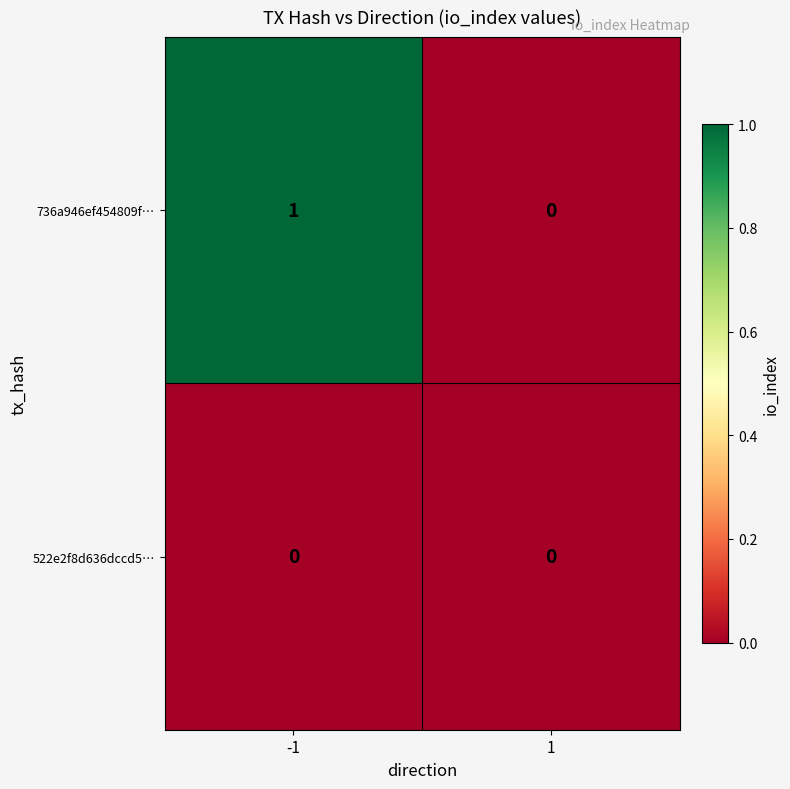

Which series has the largest range (max minus min)?

736a946ef454809f…